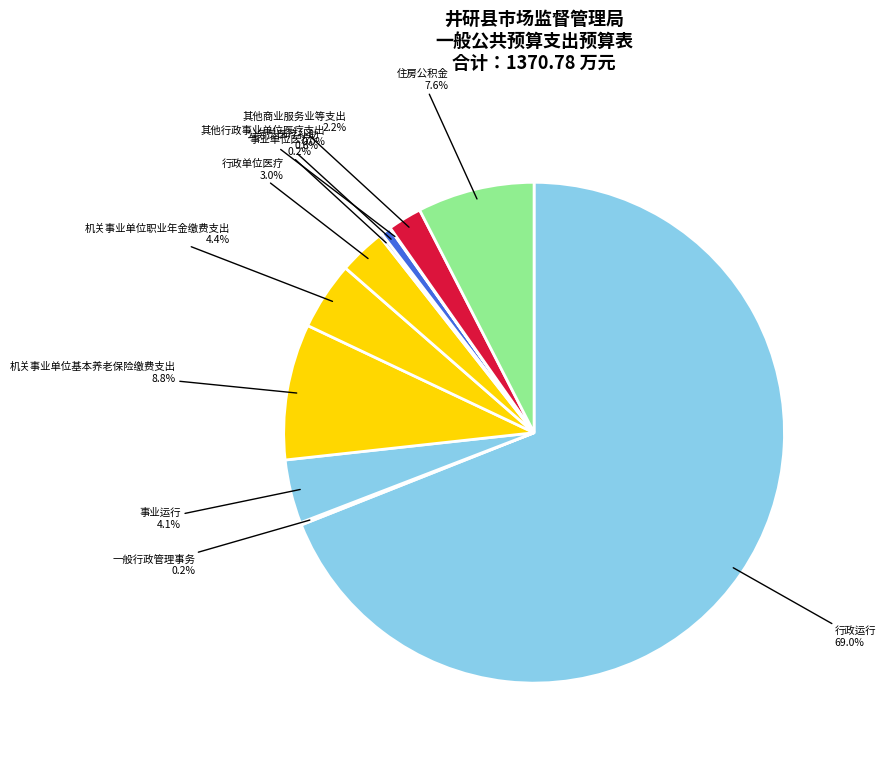

What is the largest slice in the pie chart?

行政运行